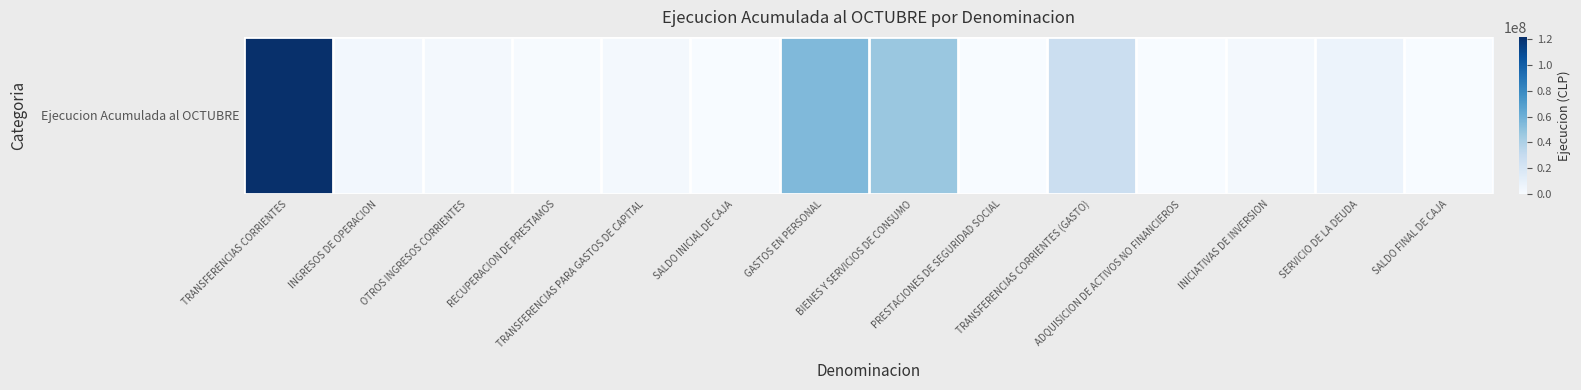

Rank the categories by value from lowest to highest.

SALDO INICIAL DE CAJA, SALDO FINAL DE CAJA, PRESTACIONES DE SEGURIDAD SOCIAL, ADQUISICION DE ACTIVOS NO FINANCIEROS, RECUPERACION DE PRESTAMOS, INICIATIVAS DE INVERSION, TRANSFERENCIAS PARA GASTOS DE CAPITAL, OTROS INGRESOS CORRIENTES, INGRESOS DE OPERACION, SERVICIO DE LA DEUDA, TRANSFERENCIAS CORRIENTES (GASTO), BIENES Y SERVICIOS DE CONSUMO, GASTOS EN PERSONAL, TRANSFERENCIAS CORRIENTES